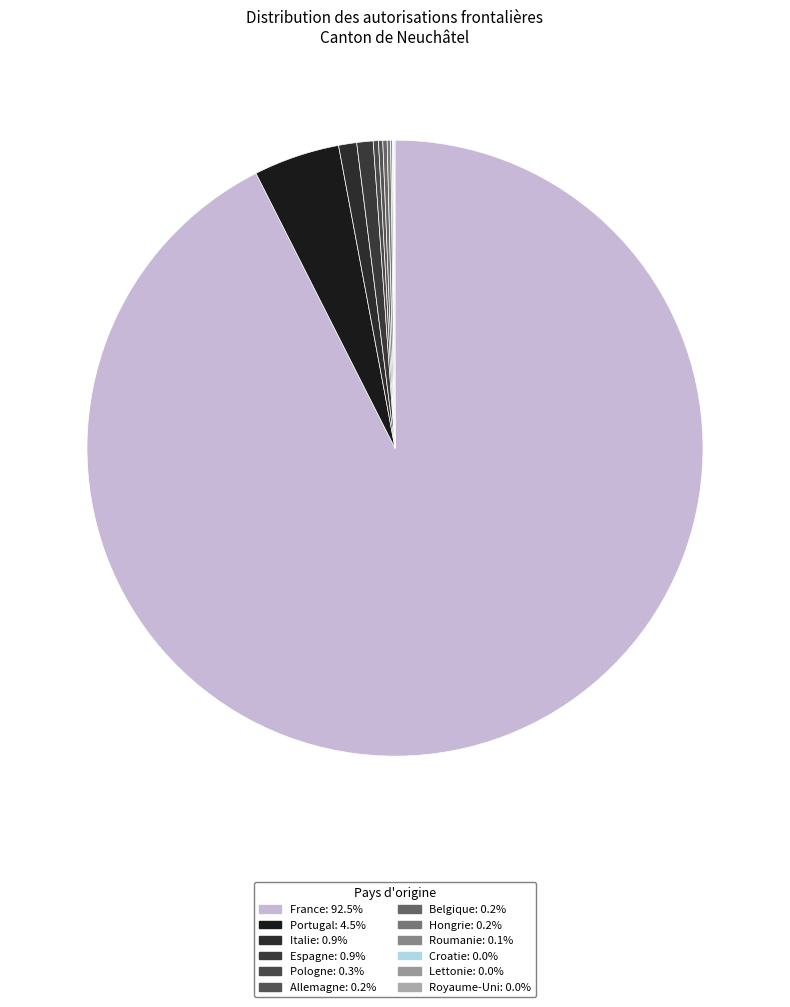

What is the ratio of the value at Royaume-Uni to the value at Roumanie?

0.5